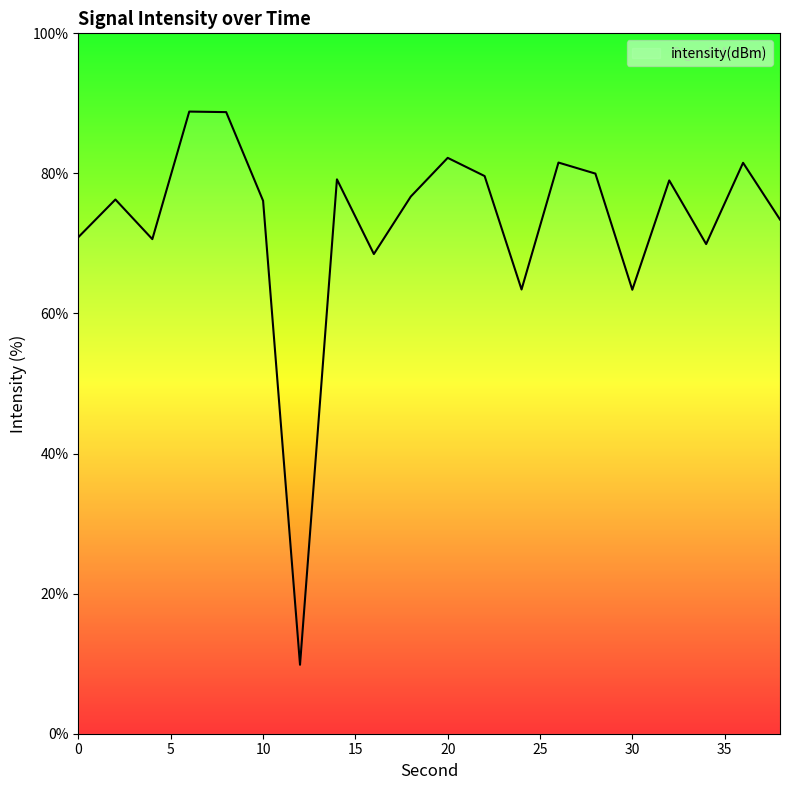

What is the greatest value displayed?

88.8